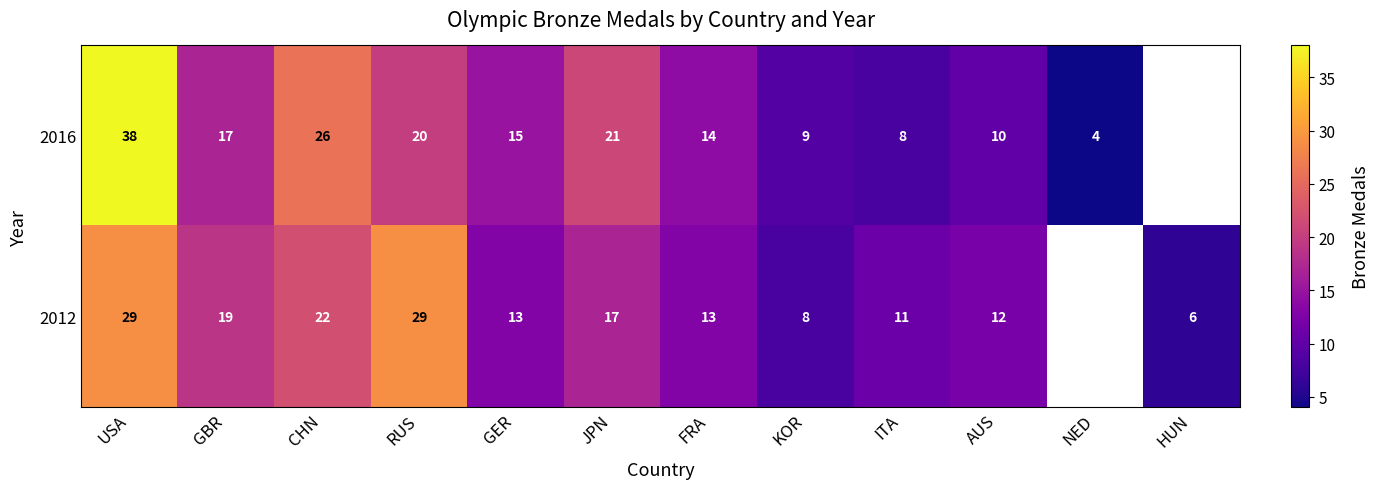

Rank the series at KOR from highest to lowest value.

2016, 2012